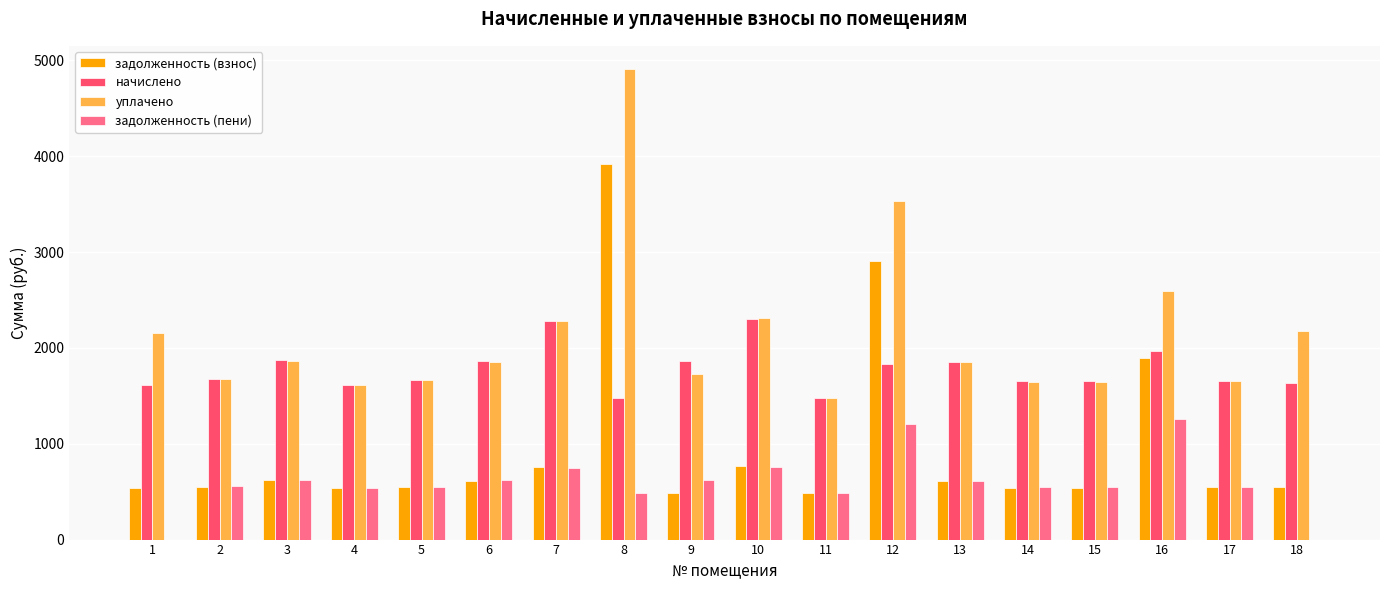

Which series has the widest spread of values?

задолженность (взнос)